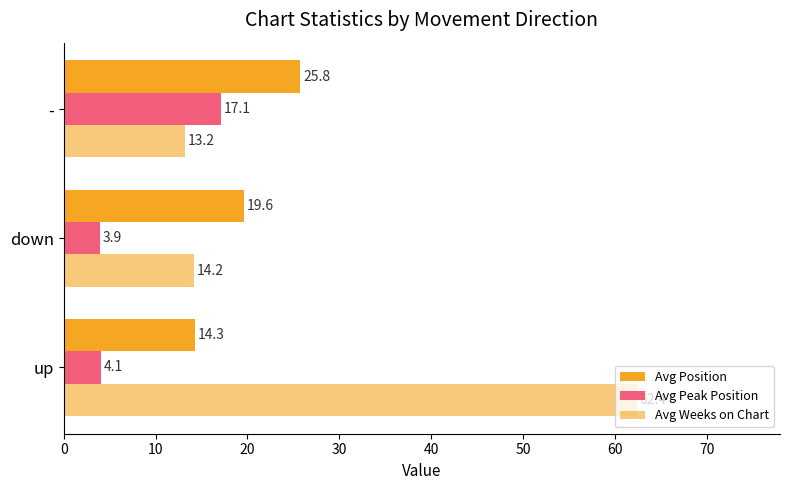

What is the value of the Avg Peak Position bar at the 2nd from the left?

3.9